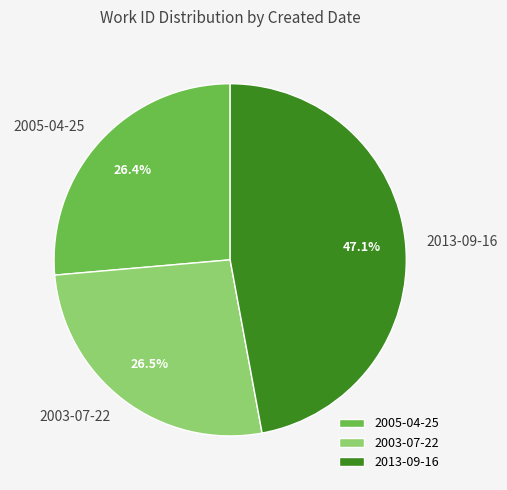

What is the ratio of the value at 2005-04-25 to the value at 2013-09-16?

0.6